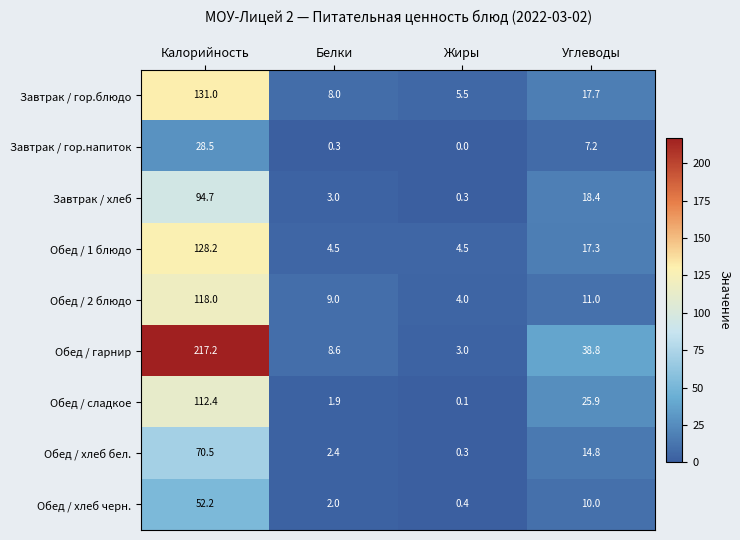

How many data points does each series have?

4